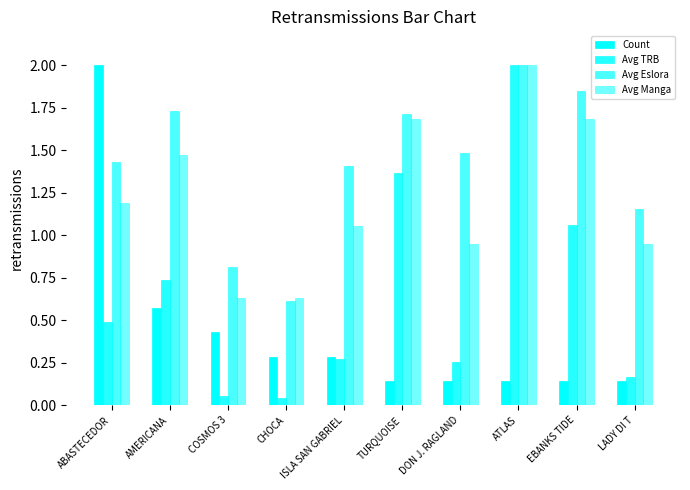

How many data points in Avg Manga are above 1?

6